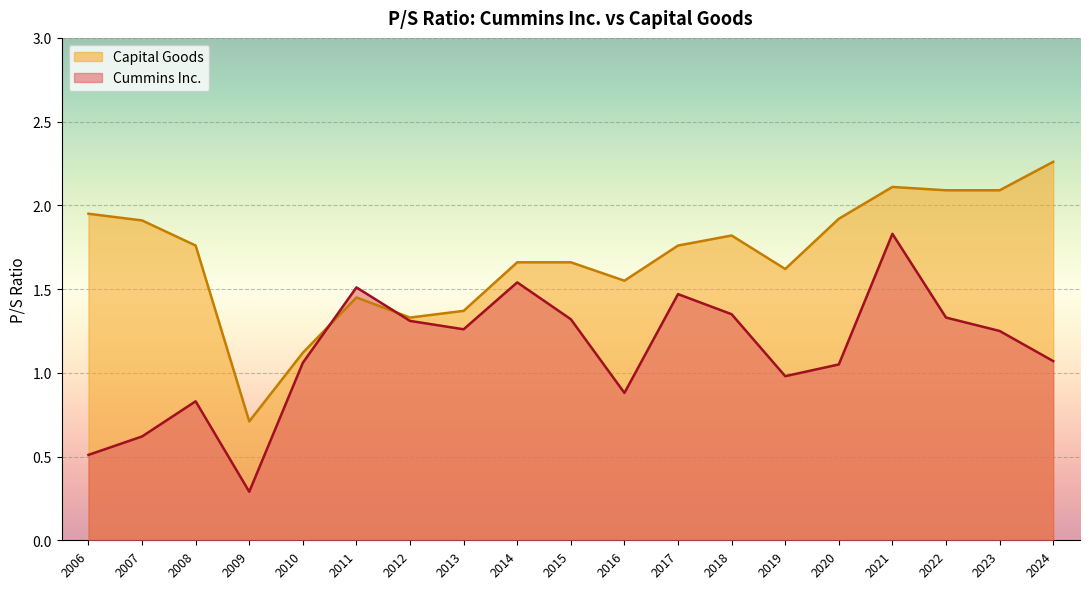

Is the value of Cummins Inc. at 2020 greater than the value of Capital Goods at 2016?

No